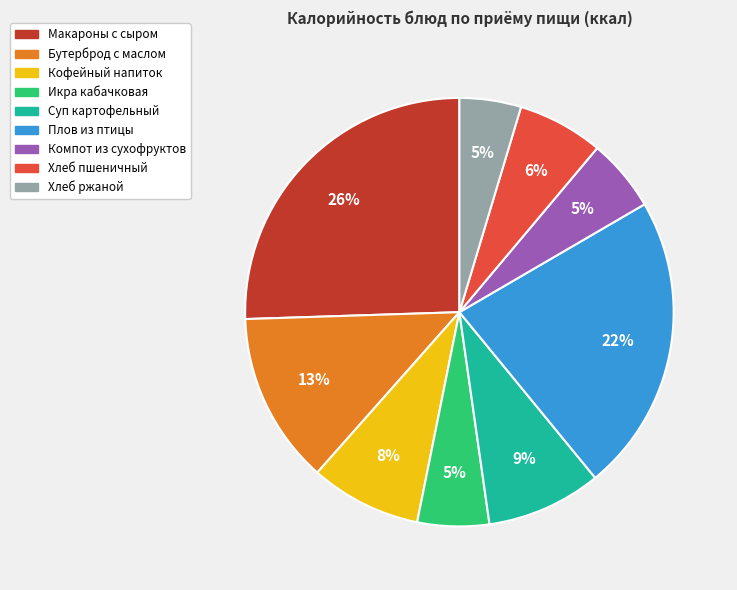

Do Хлеб ржаной and Суп картофельный together represent more than half of the pie?

No